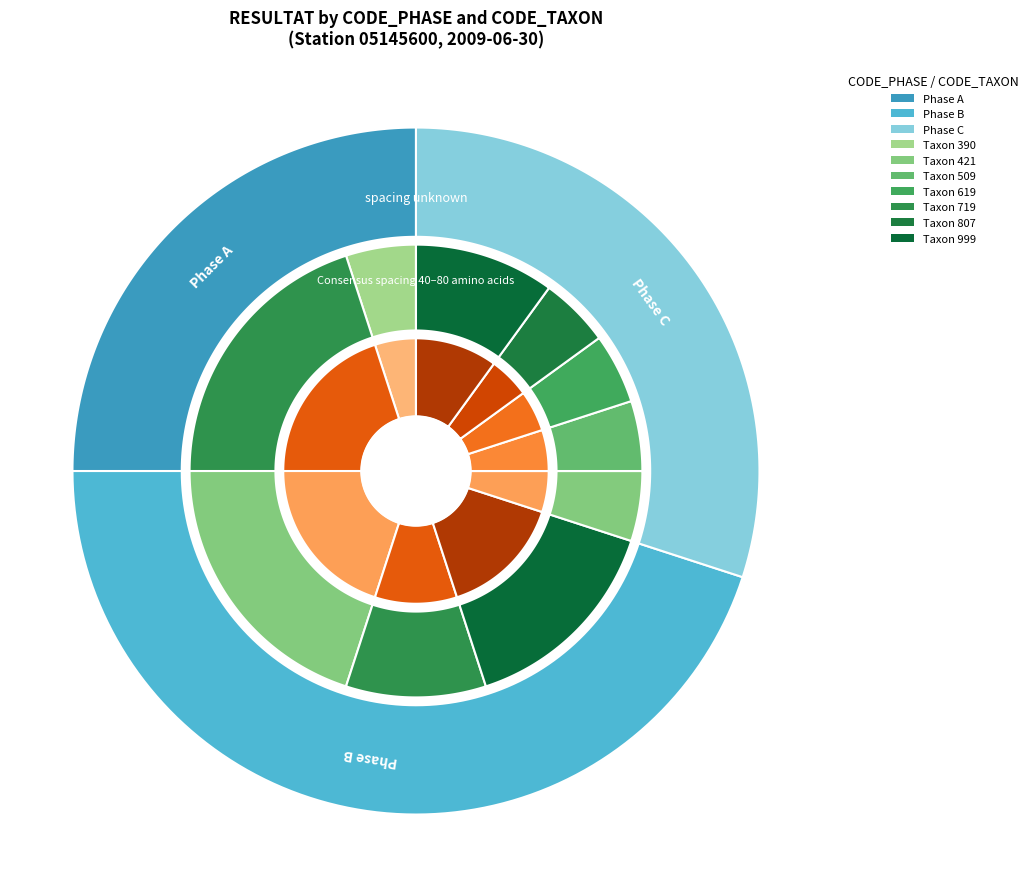

Is it true that 509 is 21% of the pie?

False